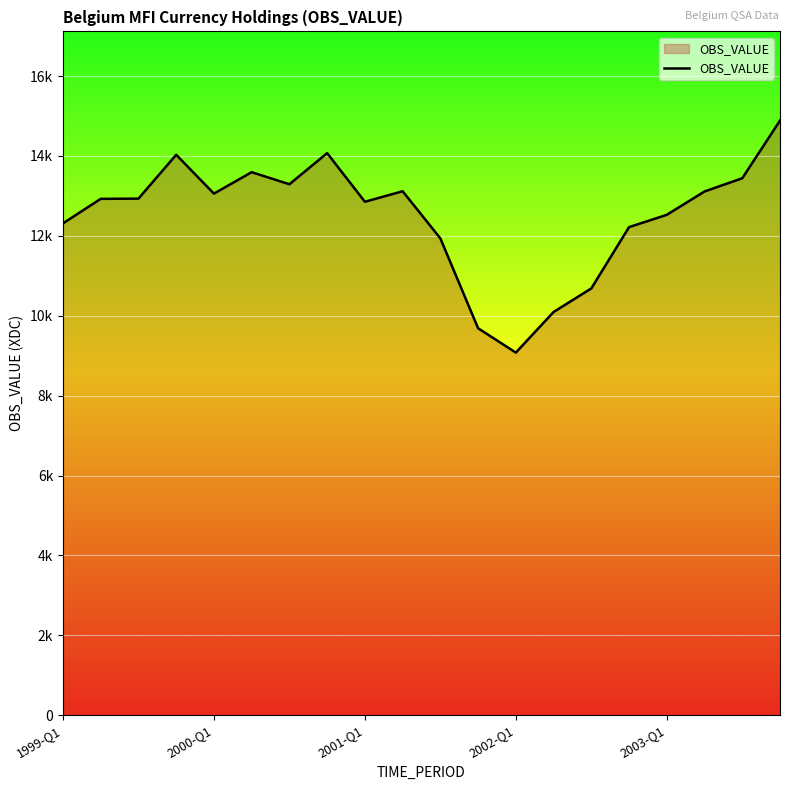

Does the chart display data point markers on the line(s)?

No